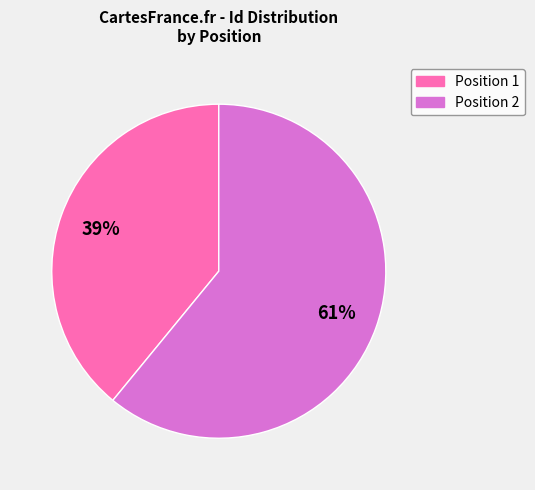

To the nearest percent, what is the average slice percentage?

50%